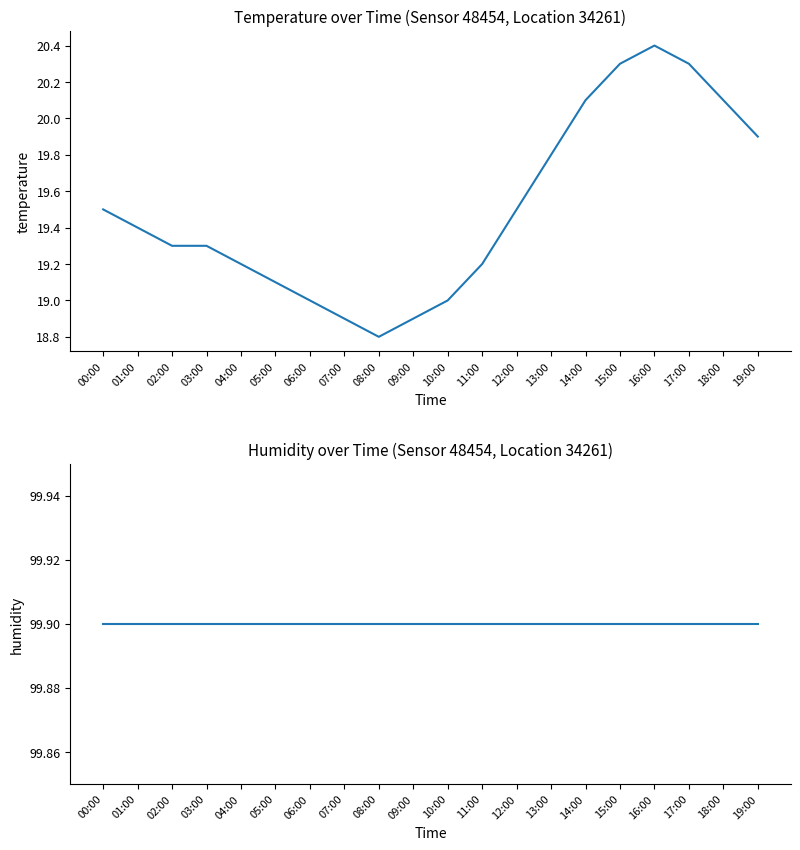

Does the chart display data point markers on the line(s)?

No